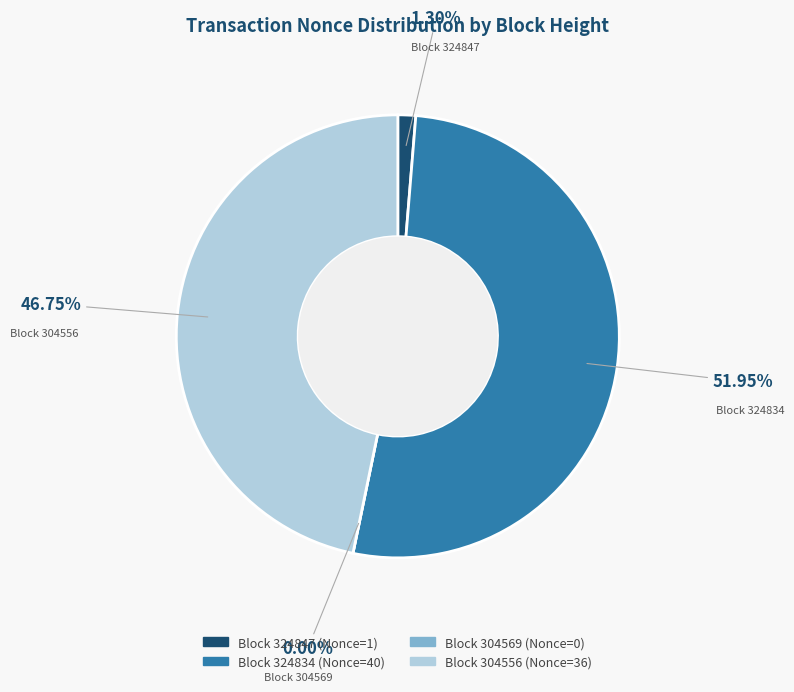

To the nearest percent, what is the difference between the 304556 and 324847 slice percentages?

45%